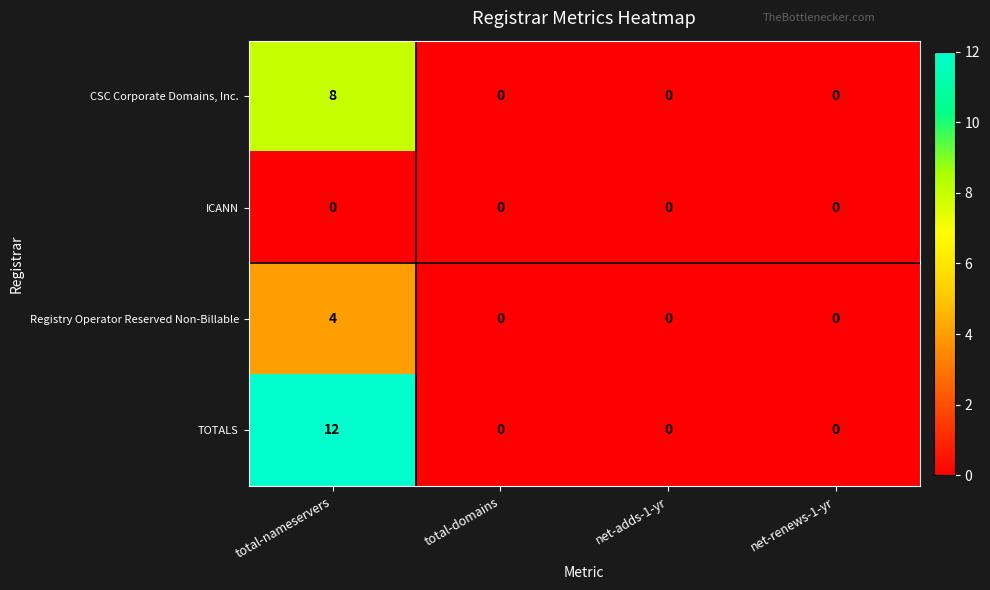

Rank the series by their maximum value, from highest to lowest.

TOTALS, CSC Corporate Domains, Inc., Registry Operator Reserved Non-Billable, ICANN